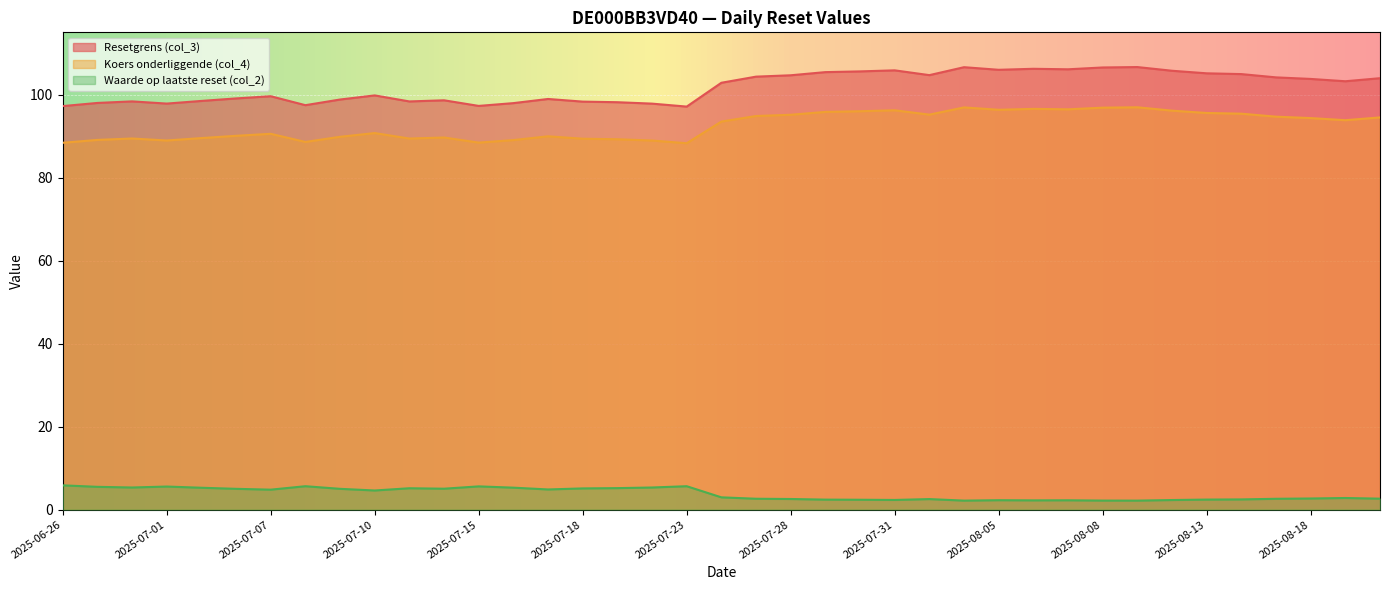

How many lines are shown in the chart?

3